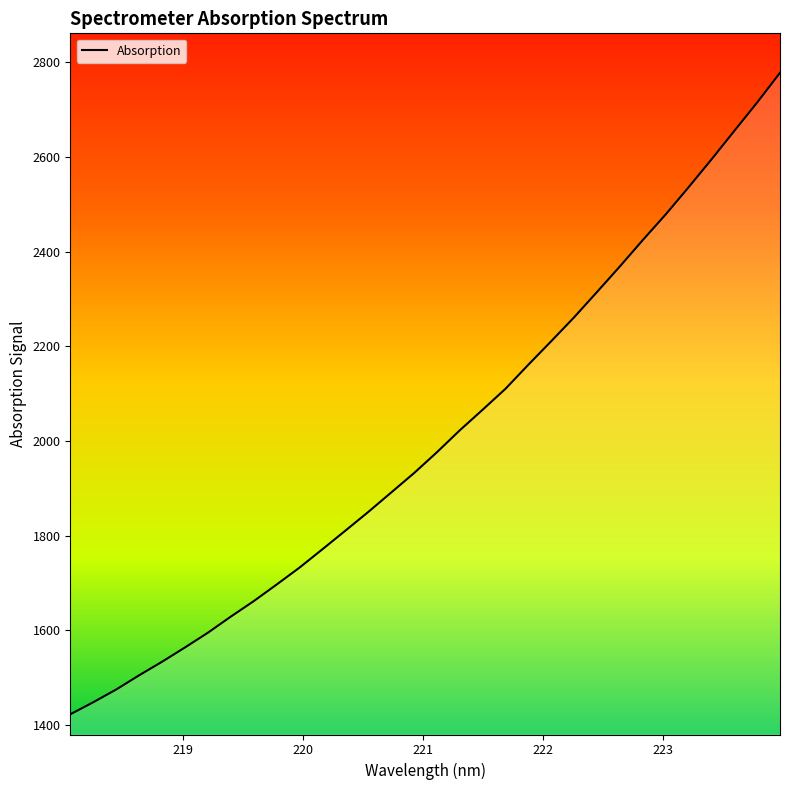

Count the number of categories in the chart.

32